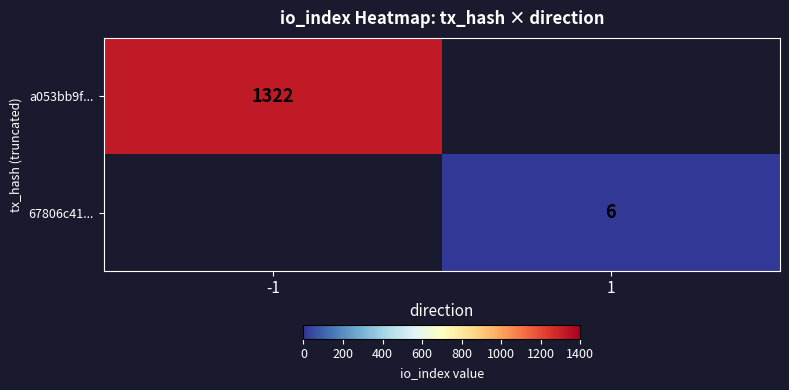

Is the value of a053bb9f... at -1 greater than the value of 67806c41... at 1?

Yes